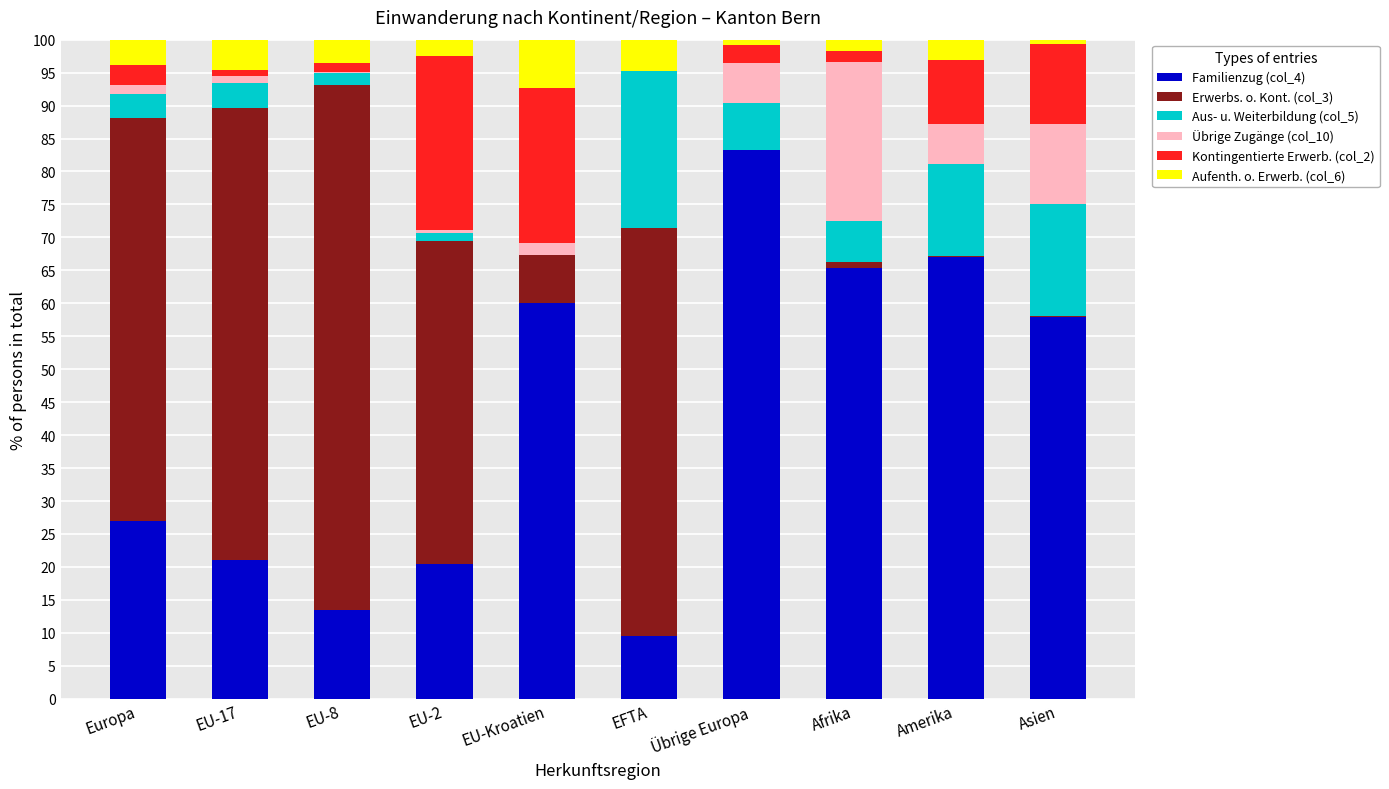

What is the total value across all series at EFTA?

100.0